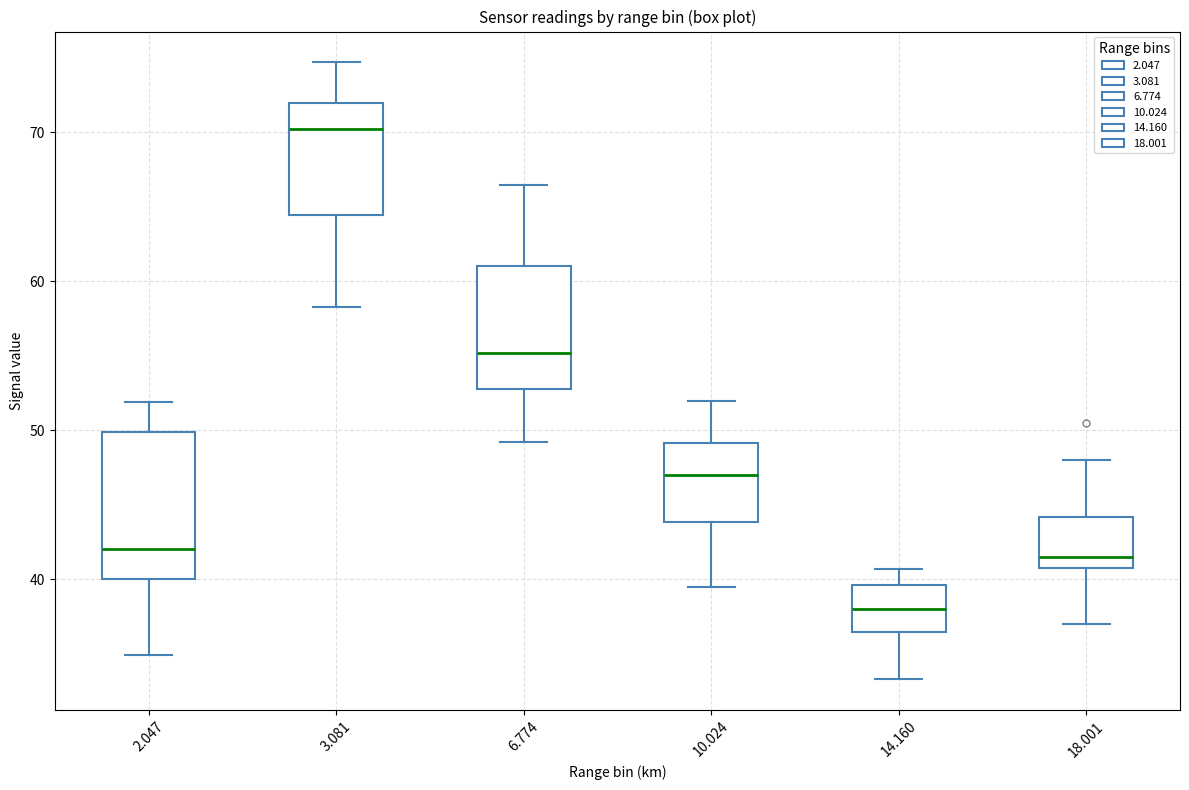

Which box's median line is the highest?

3.081